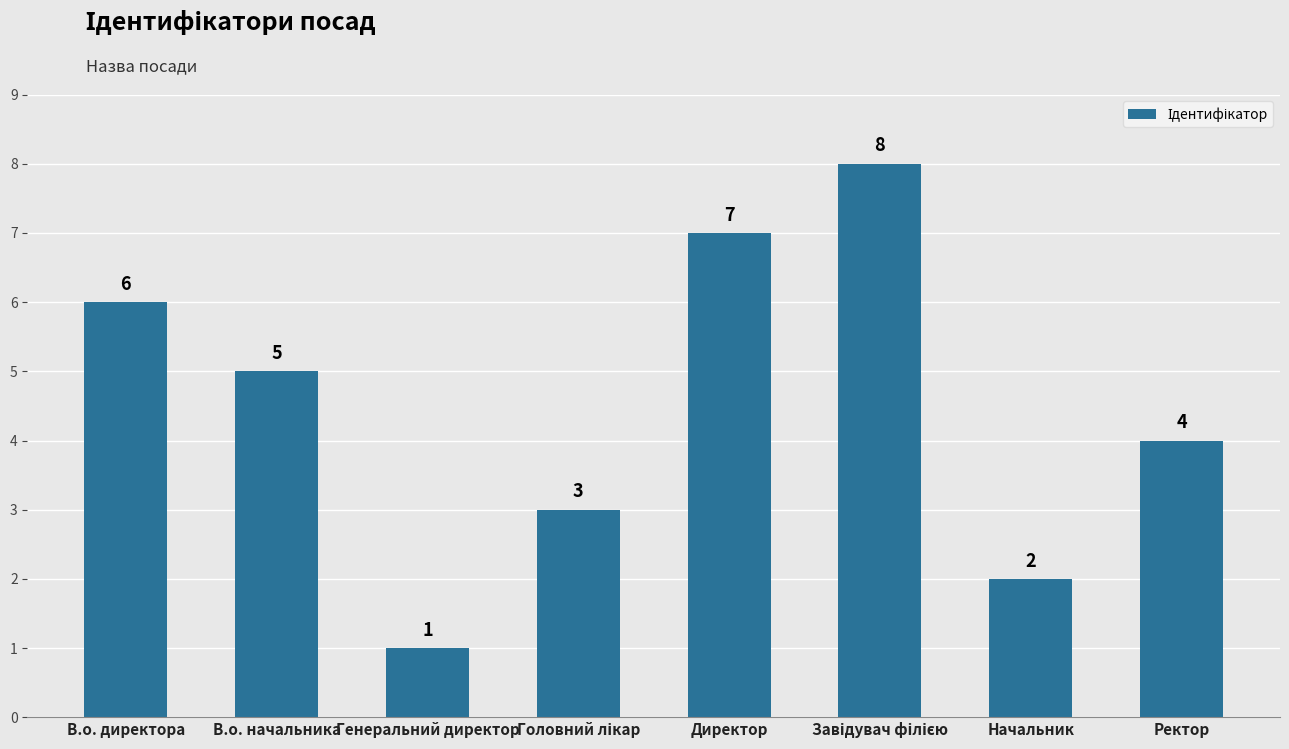

Which label corresponds to the smallest value in the chart?

Генеральний директор